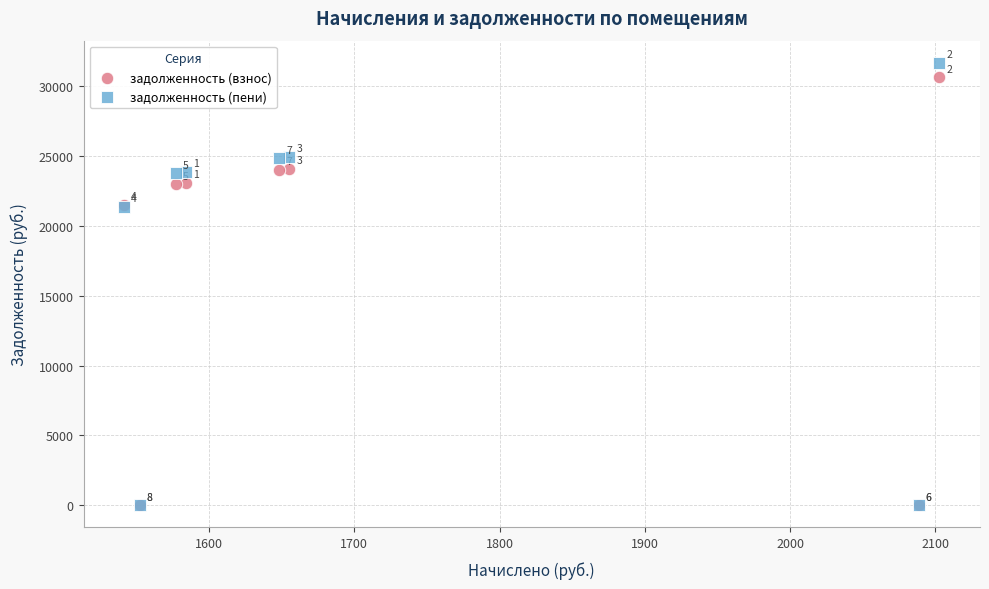

In the задолженность (пени) series, what Y value is closest to 15831?

21352.1